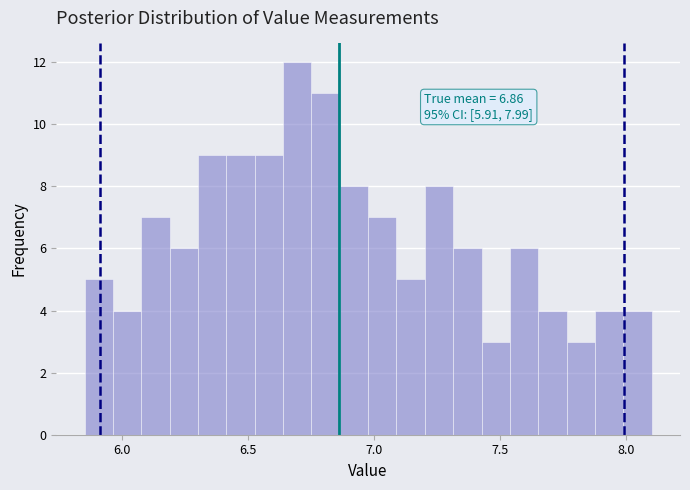

Read against the x-axis, roughly where is the centre of the tallest bar?

6.70